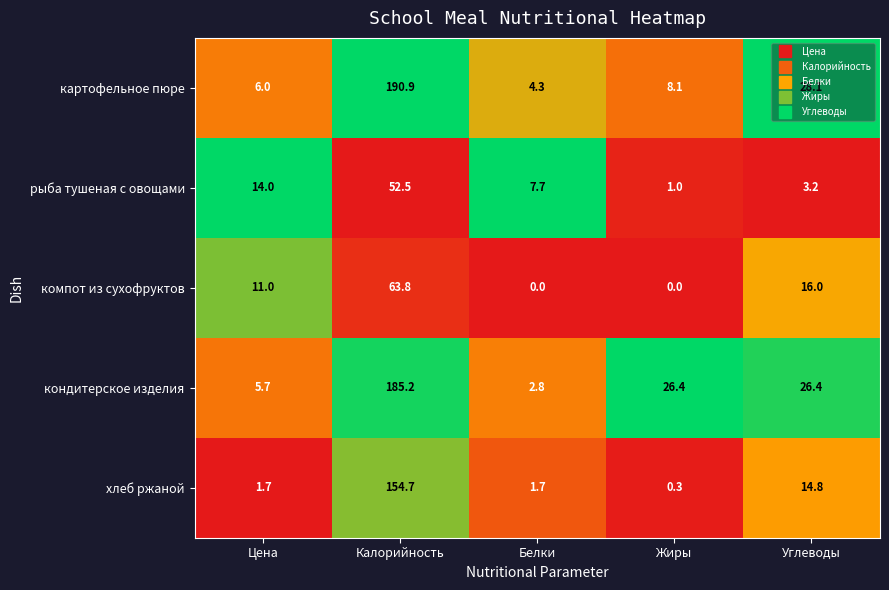

Between Цена and Жиры, which series saw the biggest shift?

кондитерское изделия